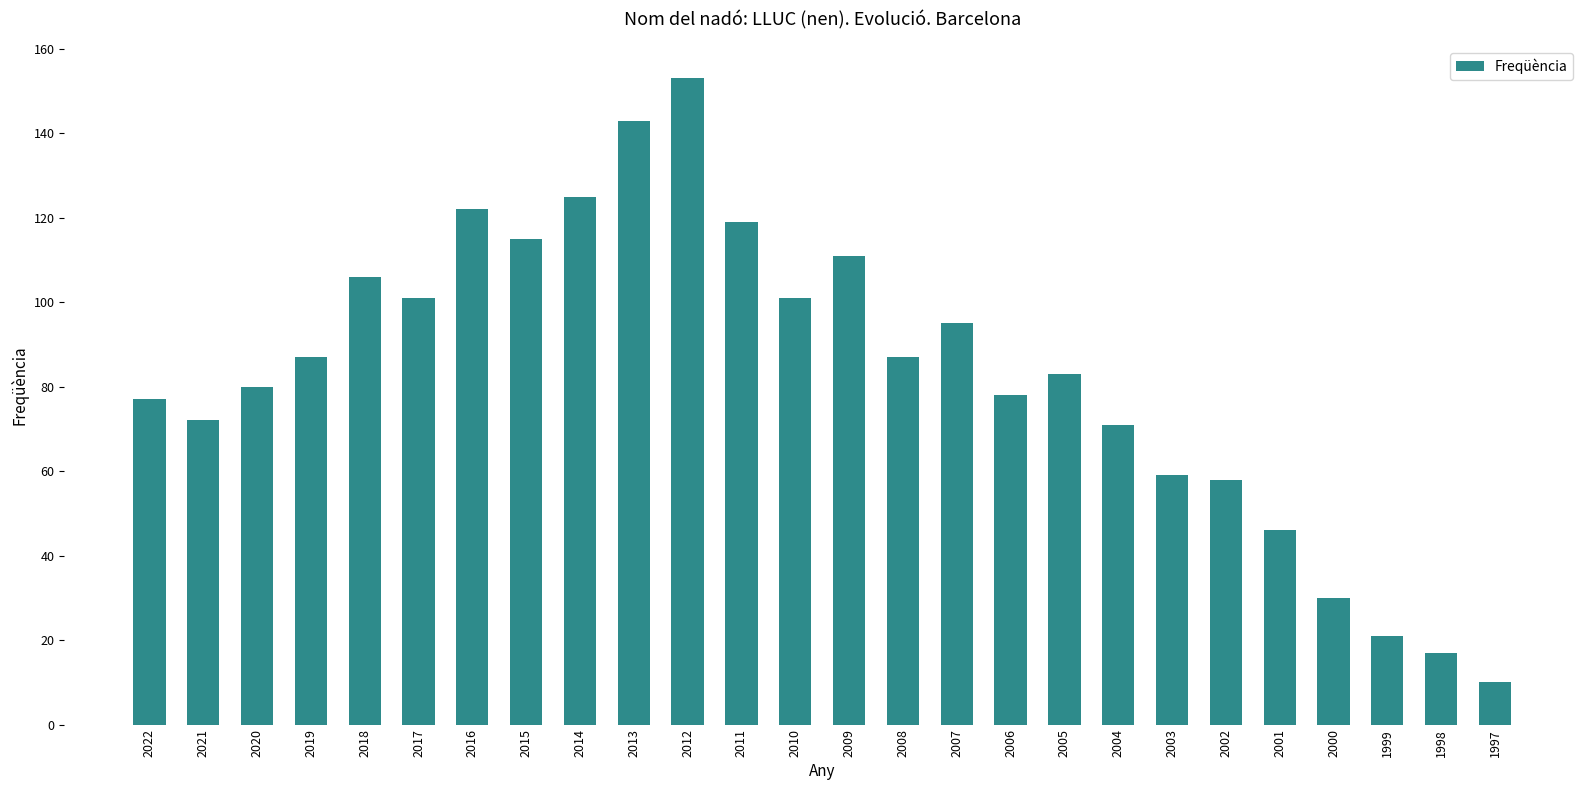

What is the difference between the second highest and second lowest values?

126